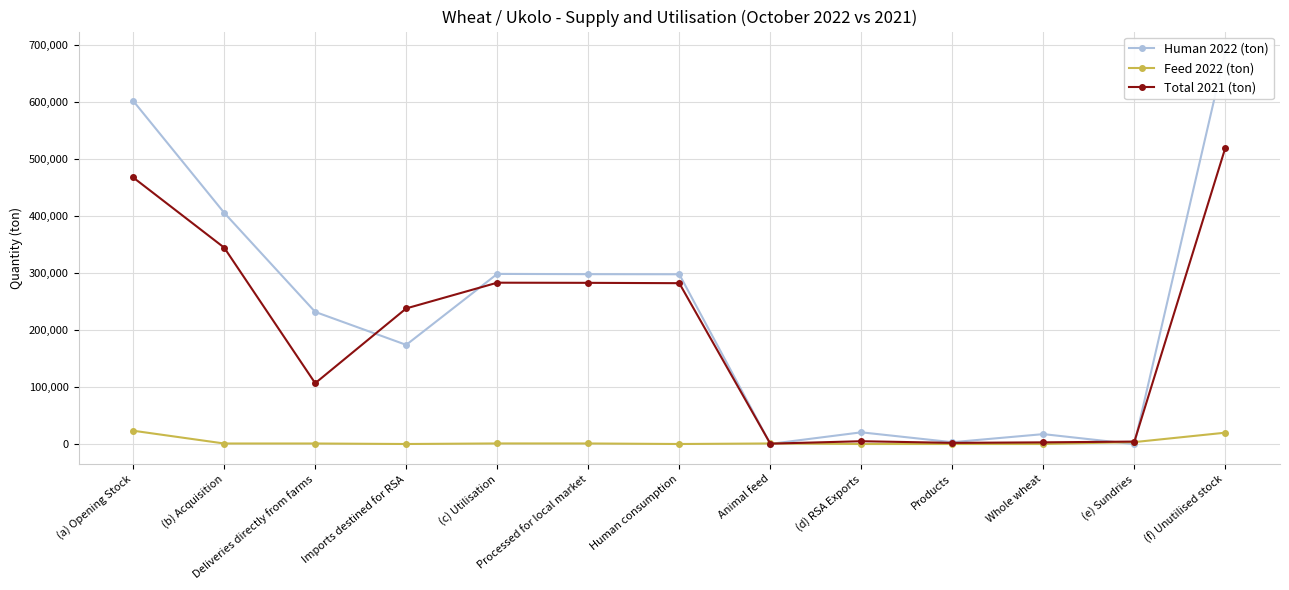

List the series in order of their overall mean, lowest first.

Feed 2022 (ton), Total 2021 (ton), Human 2022 (ton)